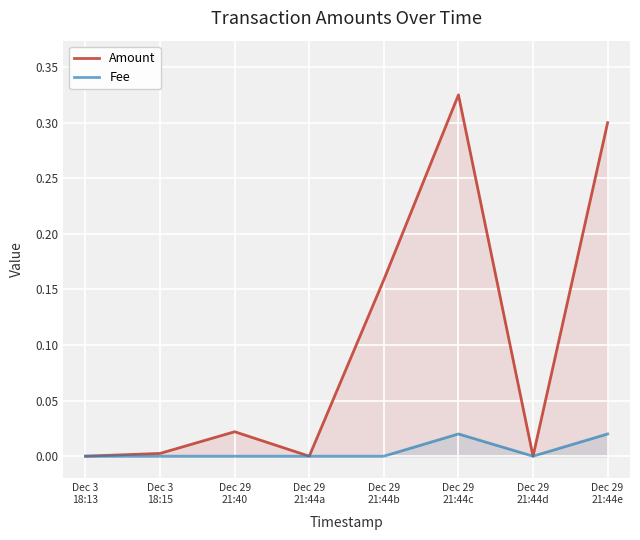

What is the label of the 6th point from the right?

Dec 29
21:40